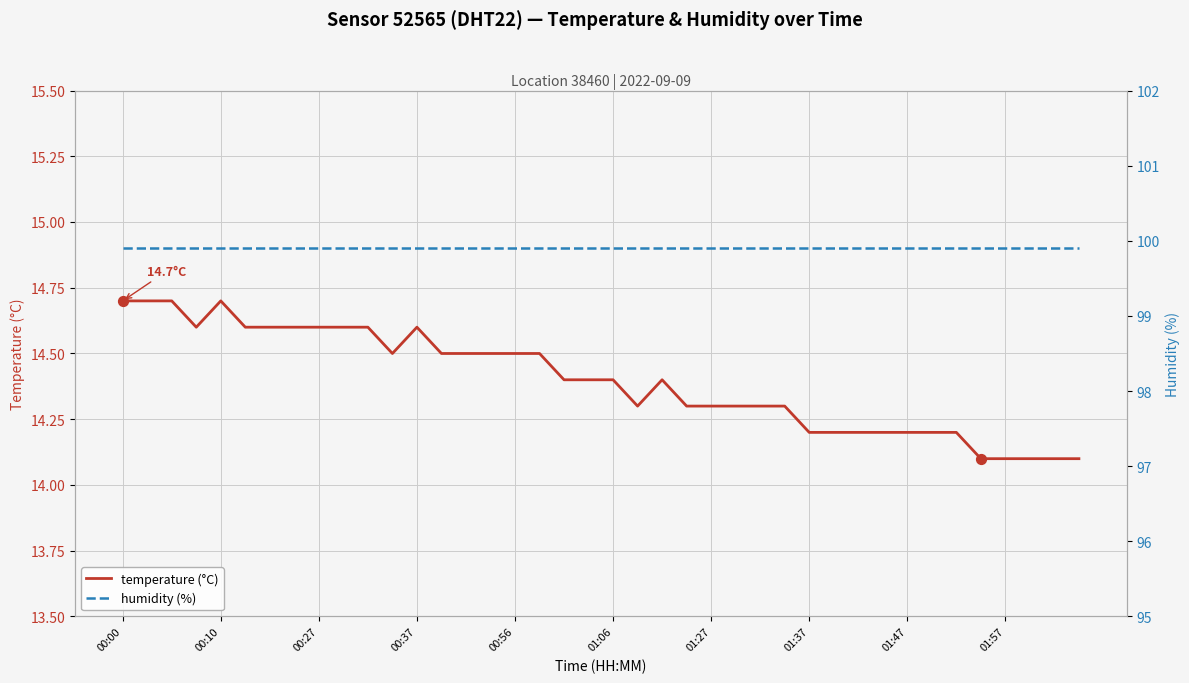

What is the total value across all series at 39?

114.0